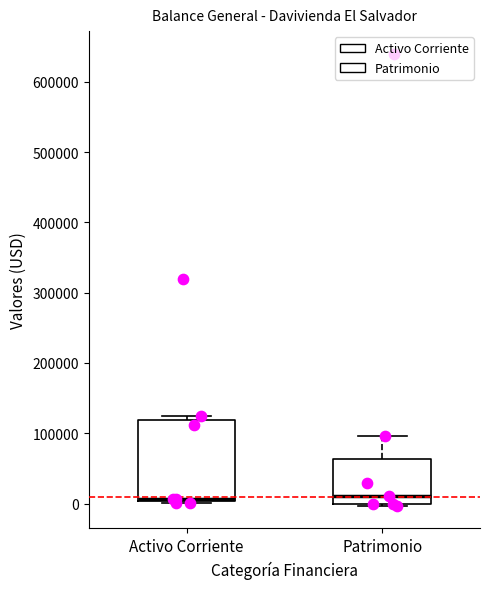

Reading left to right, transcribe this box plot: for each box, give where its median line is, the range the box spans, and where its two whiskers end, as read against the y-axis. The values are not printed on the chart, so give them approximately, as read against the axis.

Activo Corriente: median 10000, box 0 to 120000, whiskers 0 to 120000 (just above the box's upper edge)
Patrimonio: median 10000, box 0 to 60000, whiskers 0 (just below the box's lower edge) to 100000